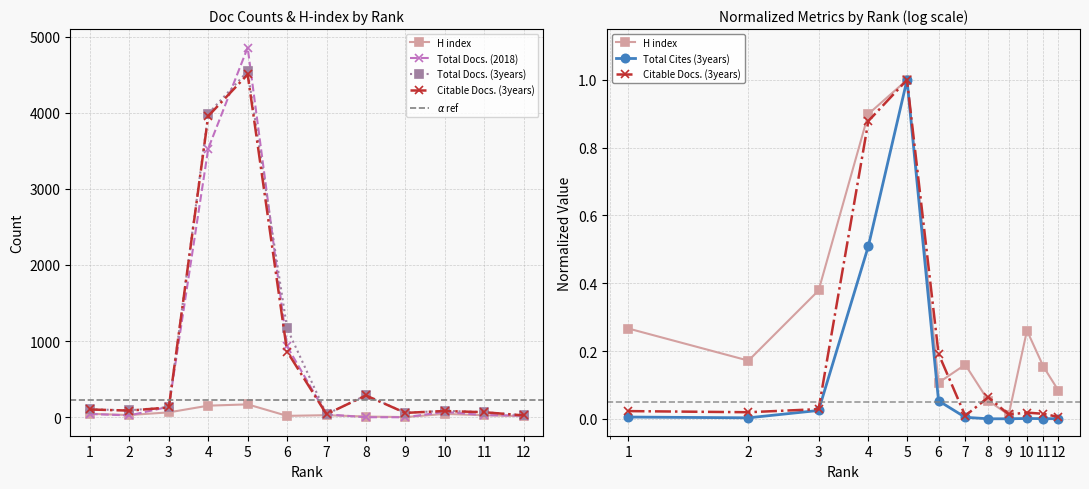

In Total Docs. (3years), how many points are higher than both neighbors (excluding endpoints)?

3